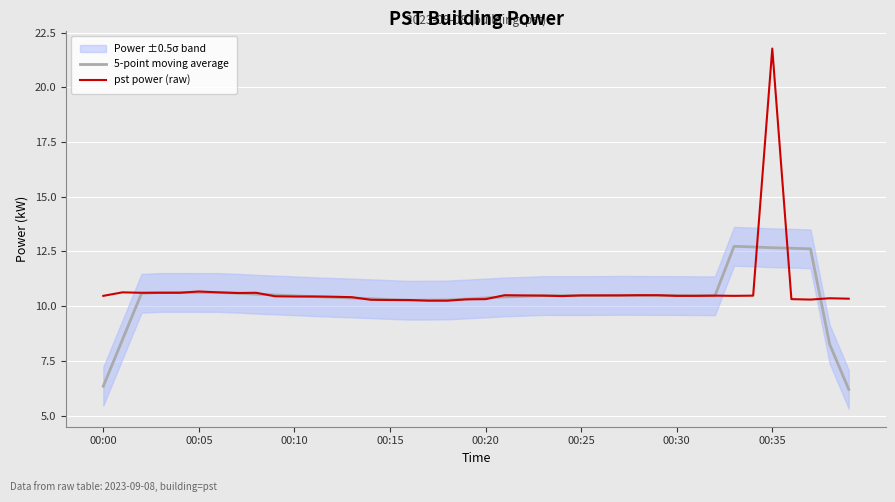

What is the approximate value of pst power (raw) at 27?

10.5